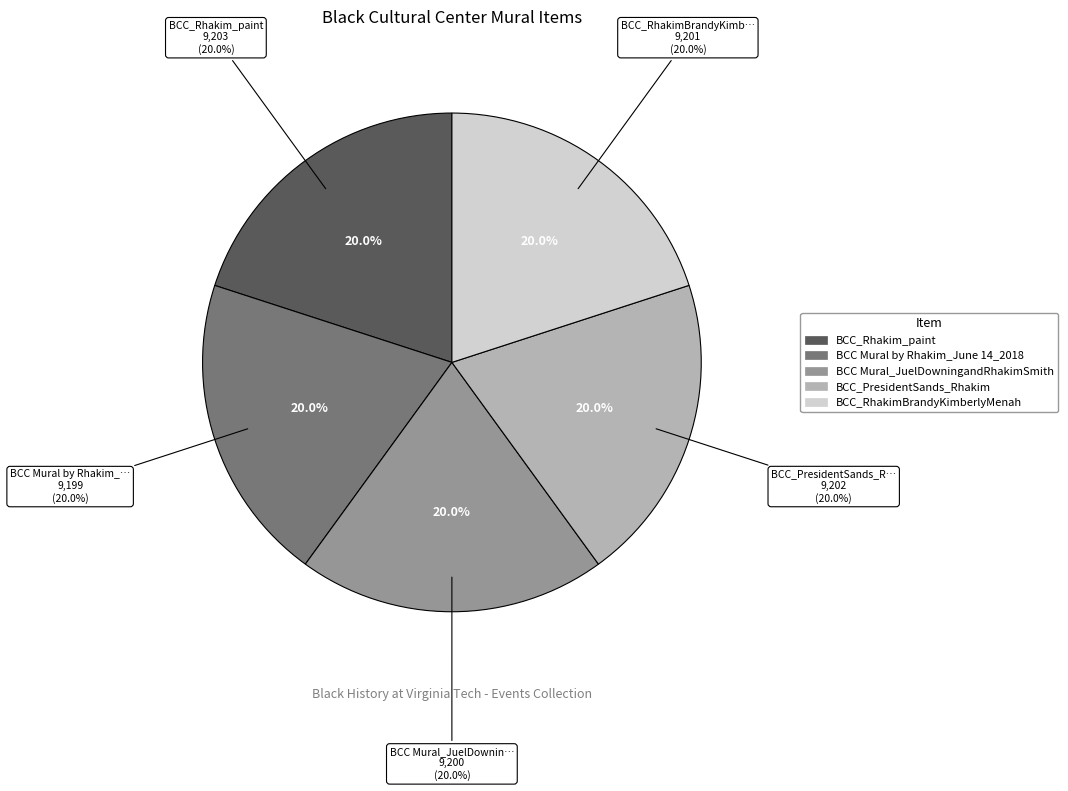

Is the sum of BCC Mural by Rhakim_June 14_2018 and BCC Mural_JuelDowningandRhakimSmith greater than half?

No